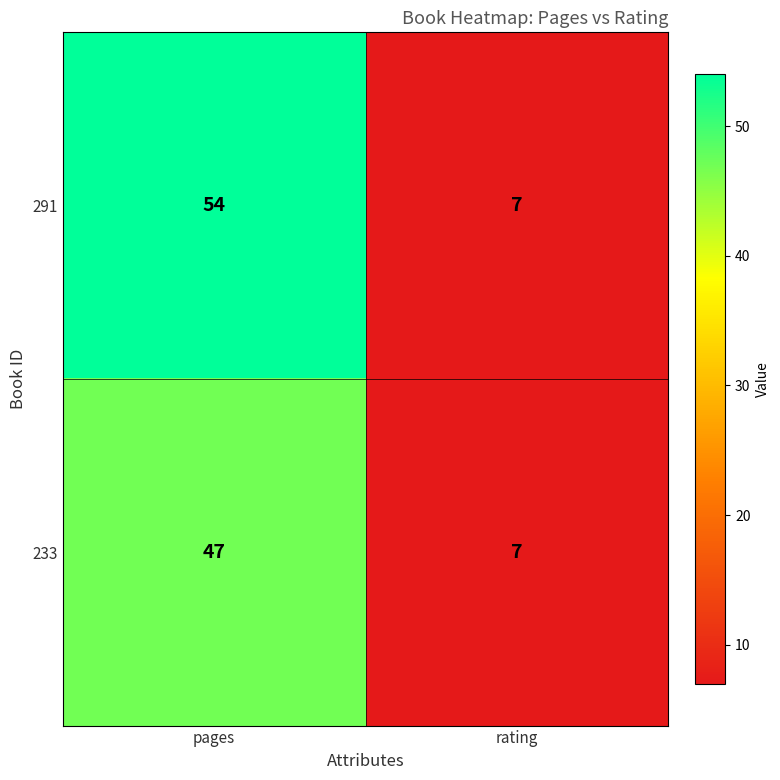

At which category is the sum across all series the highest?

pages